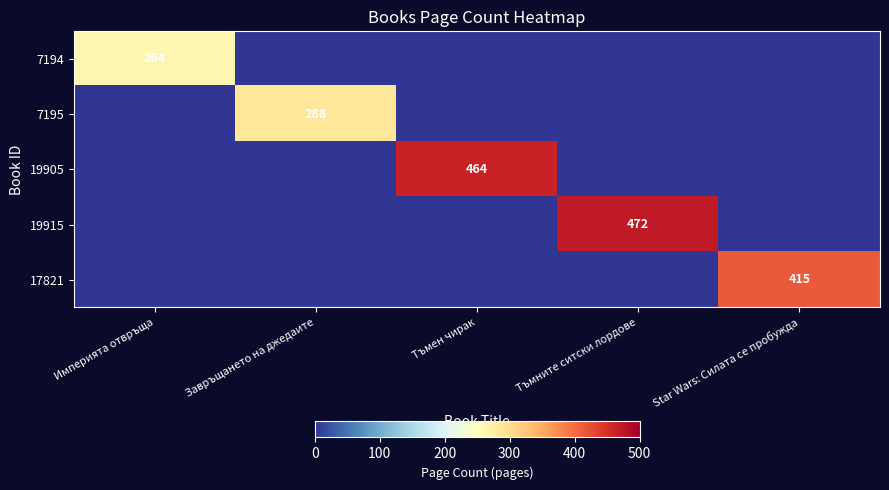

How many data points does each series have?

5